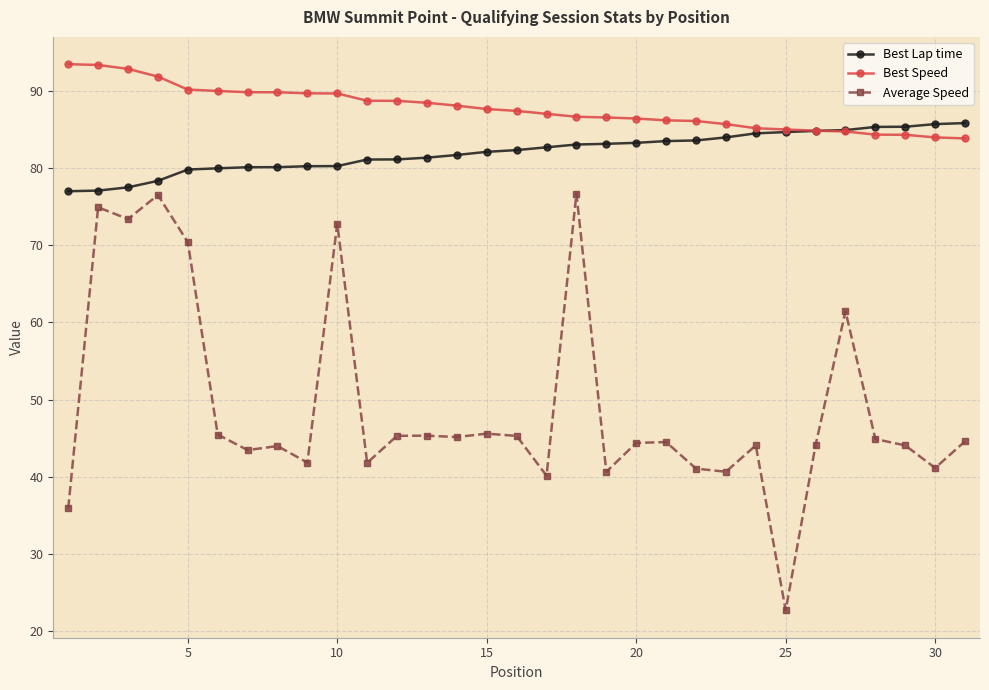

Rank the series by their maximum value, from highest to lowest.

Best Speed, Best Lap time, Average Speed